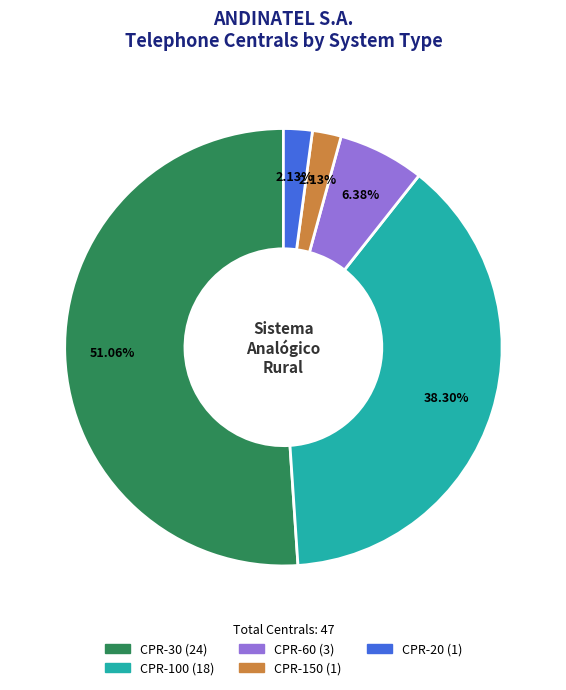

True or false: CPR-60 accounts for 15% of the total.

False